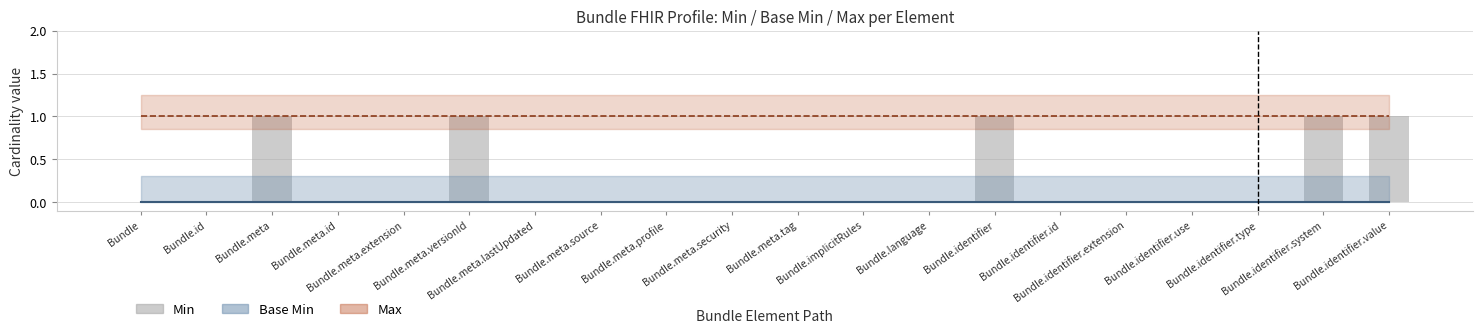

What is the sum of all values?

5